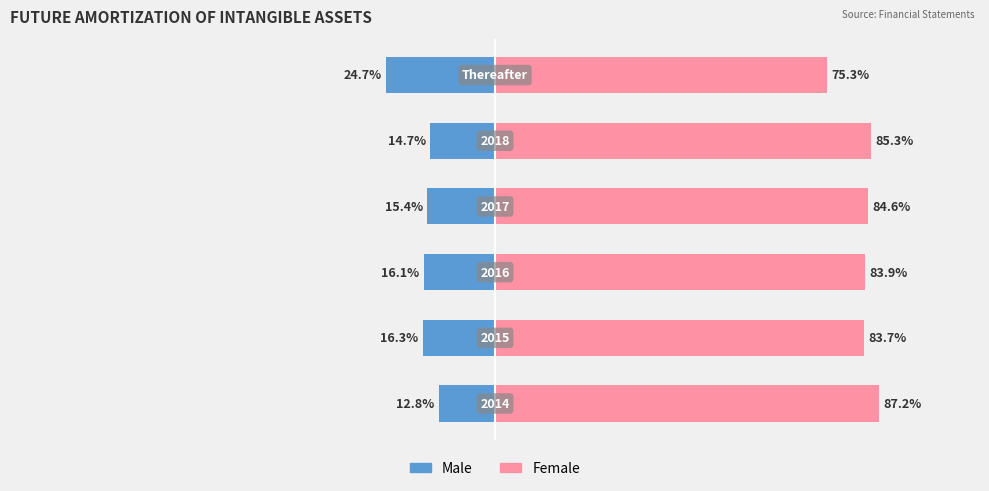

What is the difference between the maximum and second lowest values in the Female series?

3.5